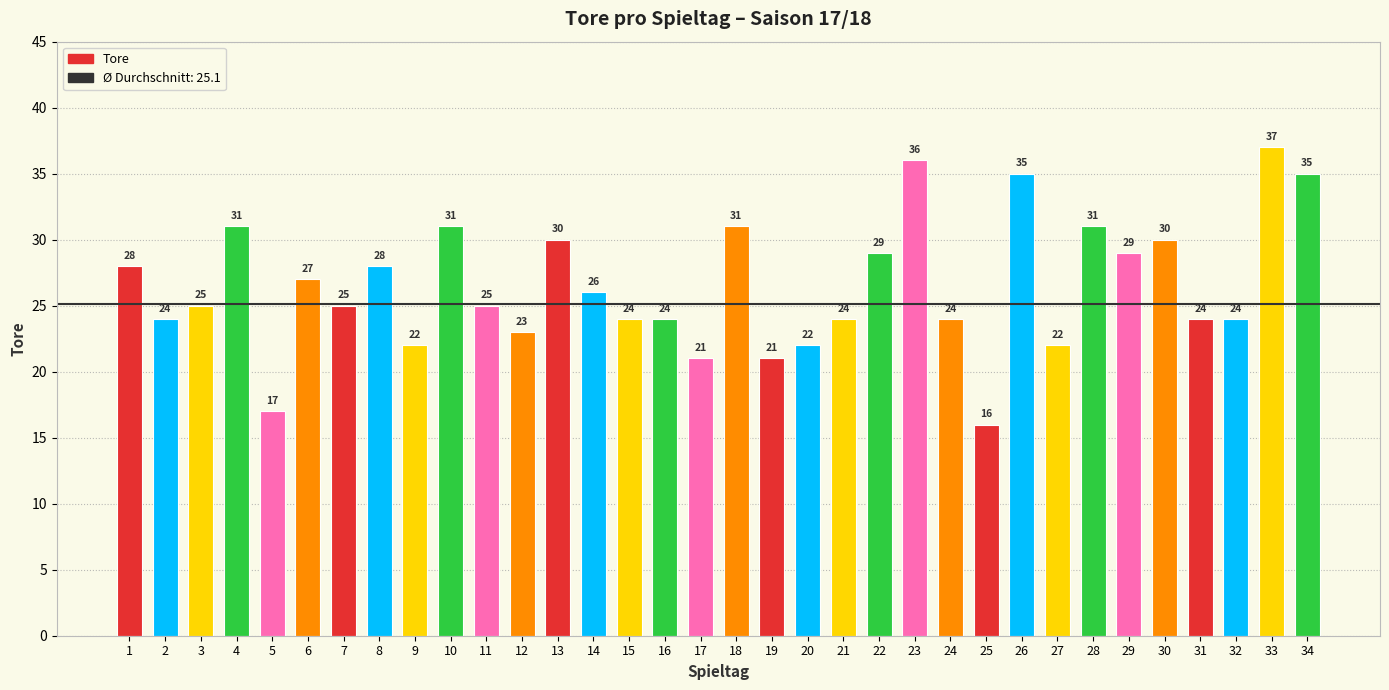

Where is the data nearest to the value 26?

14